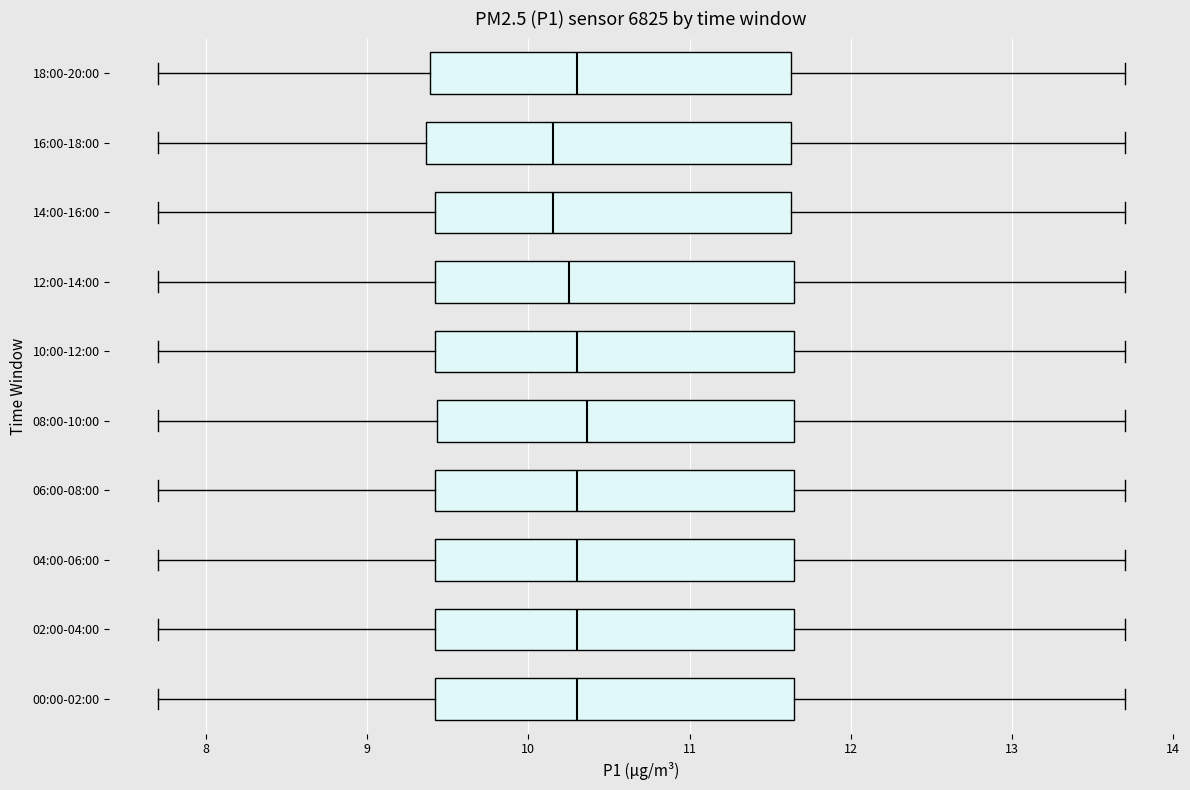

Where does the right whisker of the box for 04:00-06:00 end on the x-axis? The values are not printed on the chart, so give them approximately, as read against the axis.

13.7